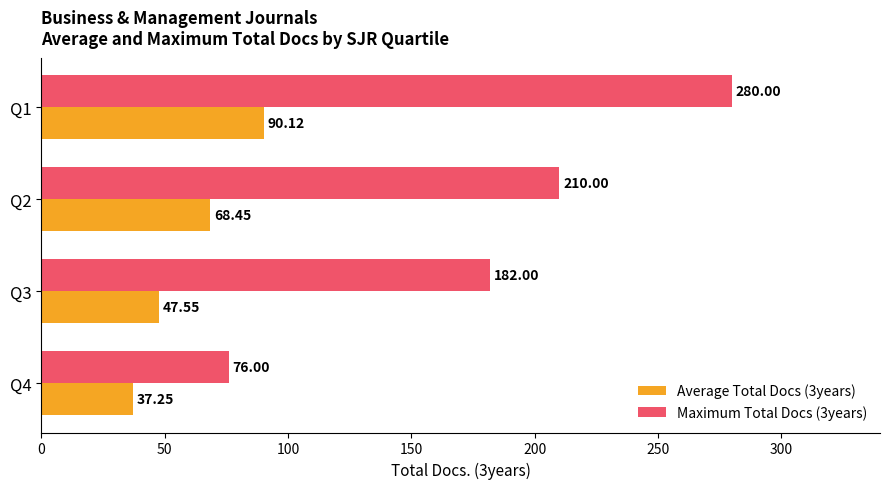

Which series has the largest total across all categories?

Maximum Total Docs (3years)